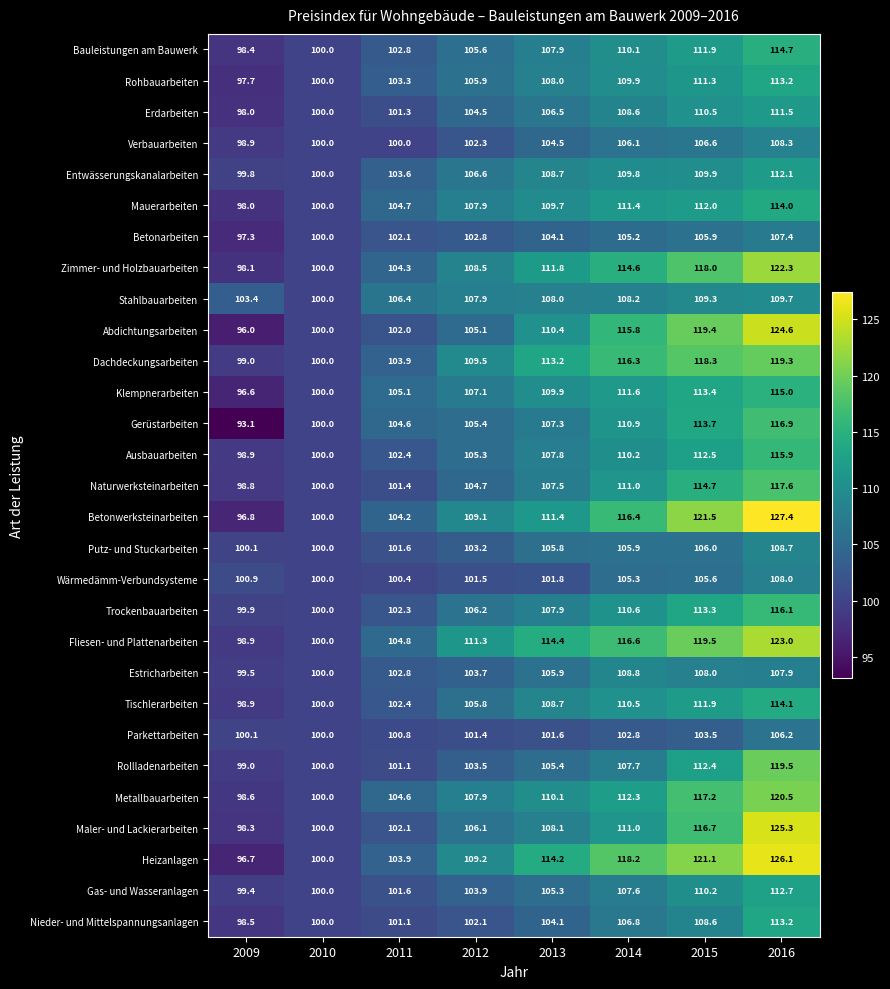

How many series are shown in this chart?

29